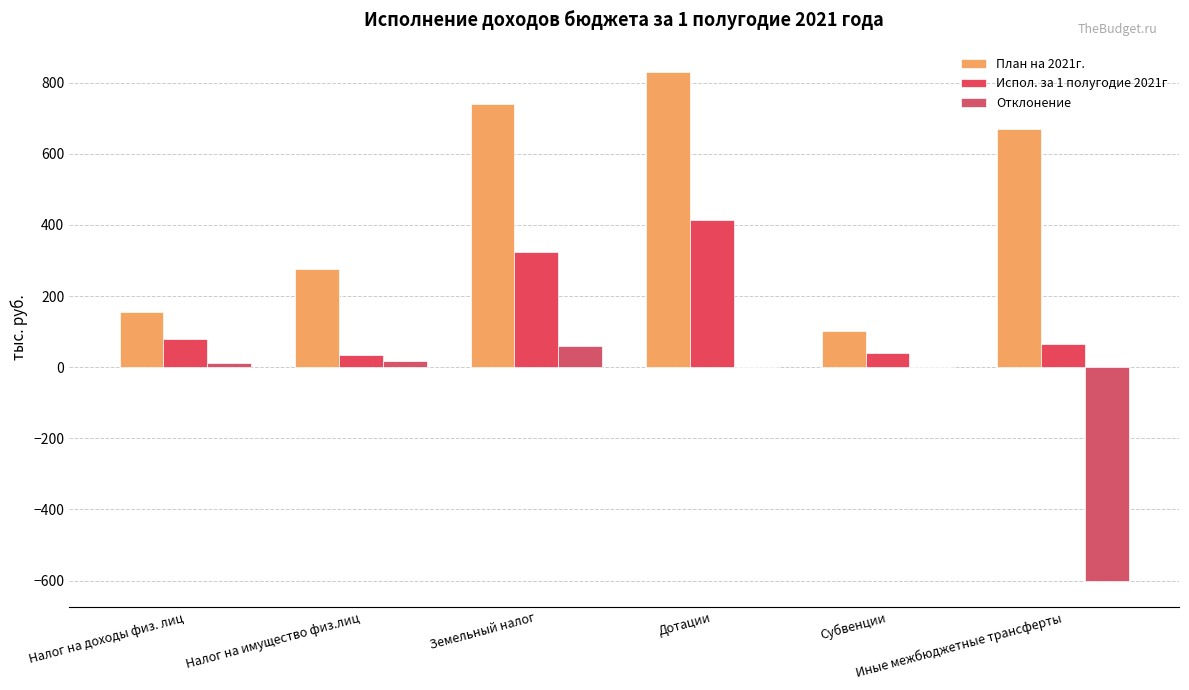

Are the bars grouped side by side (vs. stacked)?

Yes